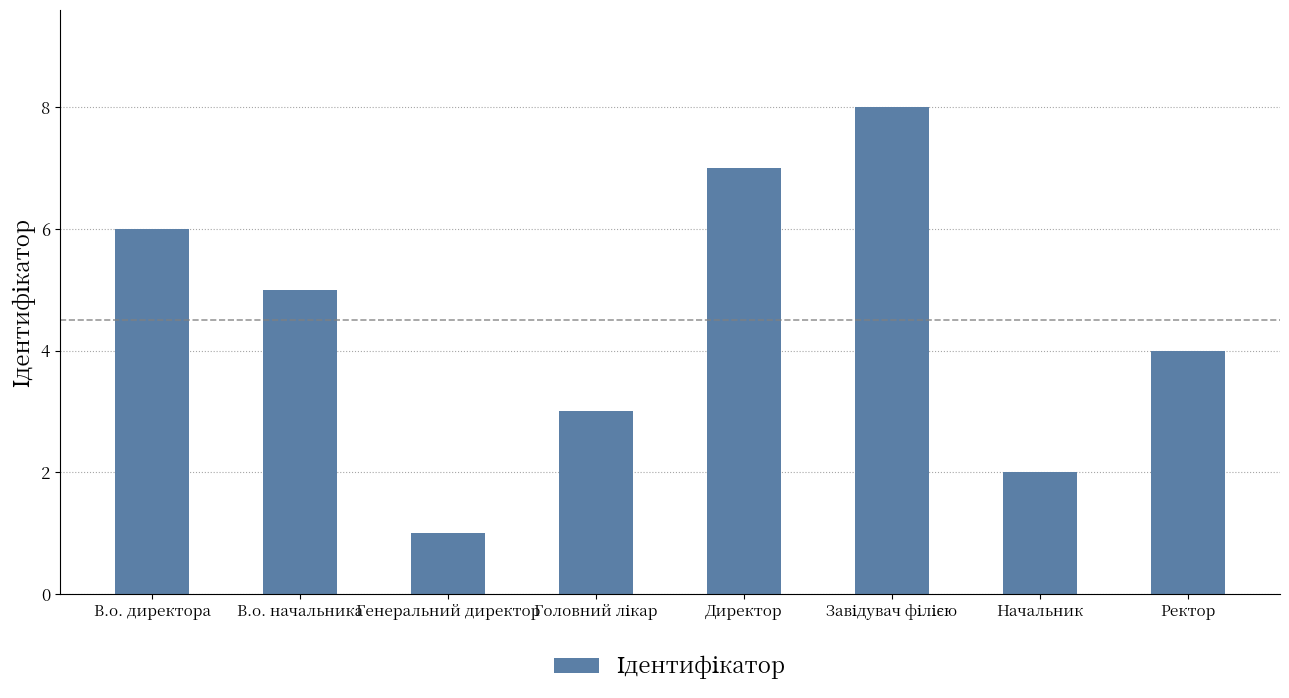

What is the change in value from Директор to Ректор?

-3